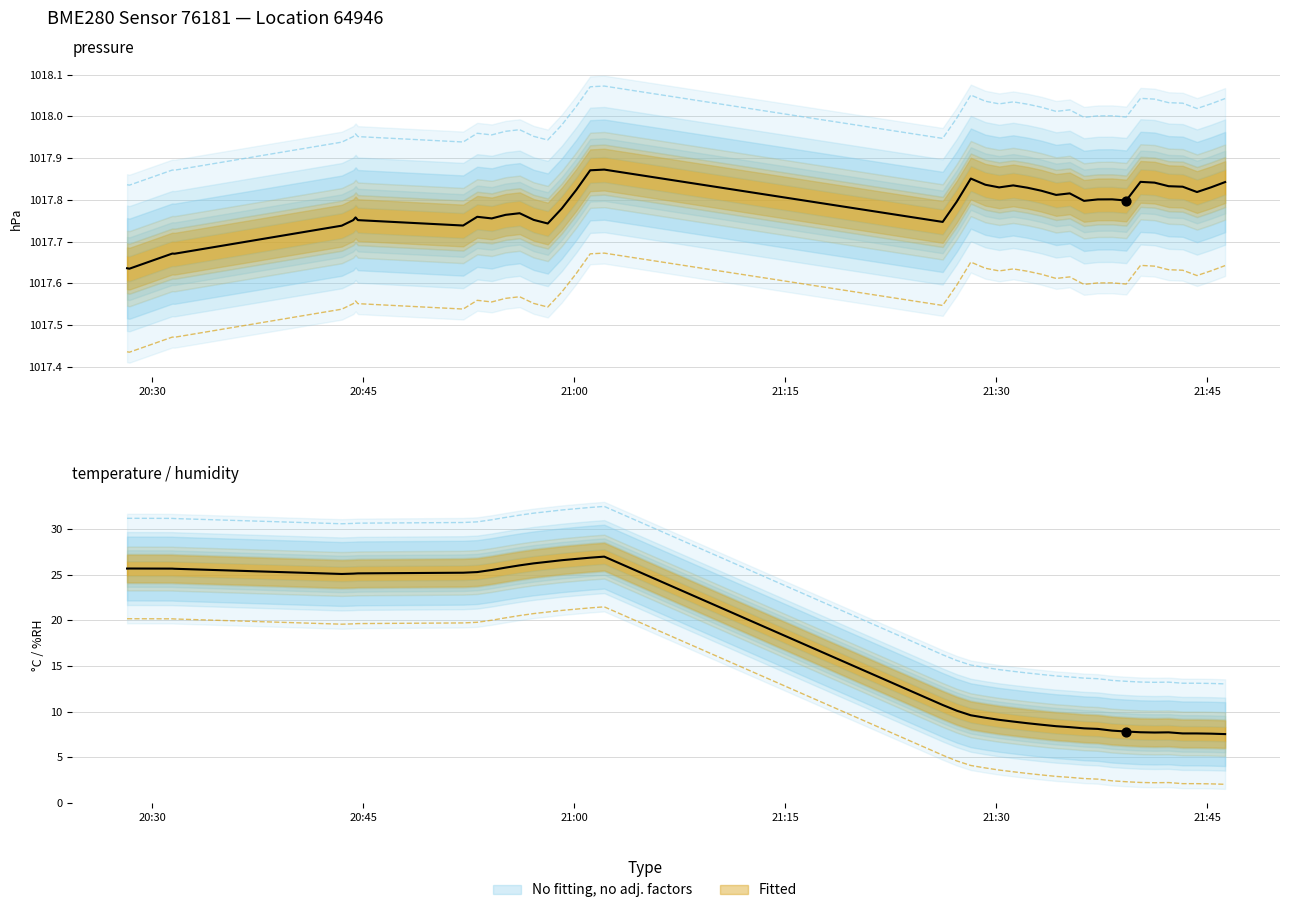

Which series reaches the maximum Y coordinate?

pressure